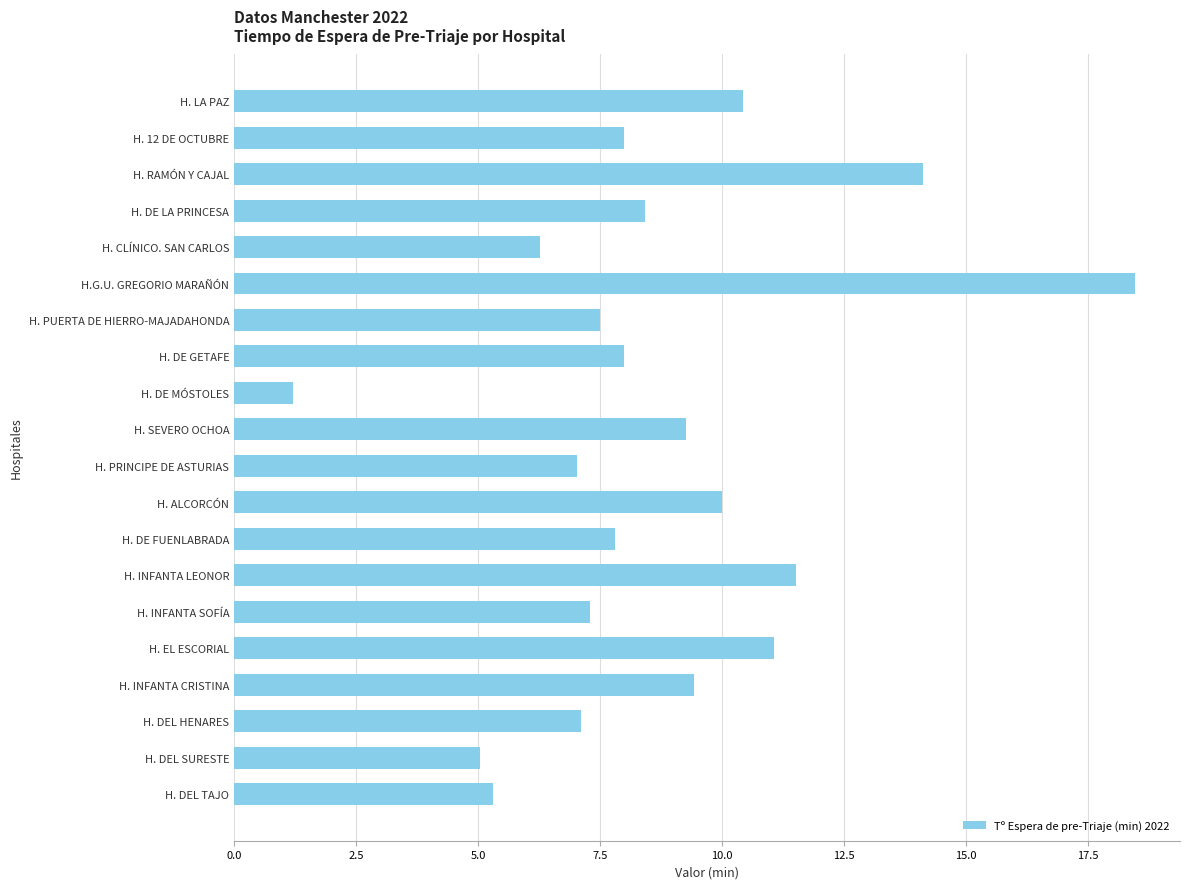

What is the minimum value shown in the chart?

1.2